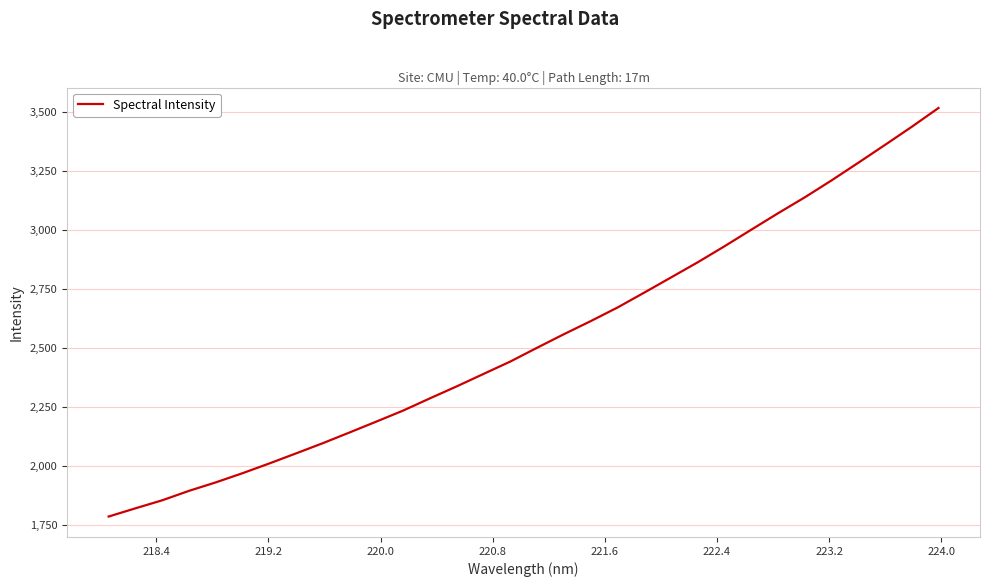

What is the difference between the maximum and minimum values?

1729.0